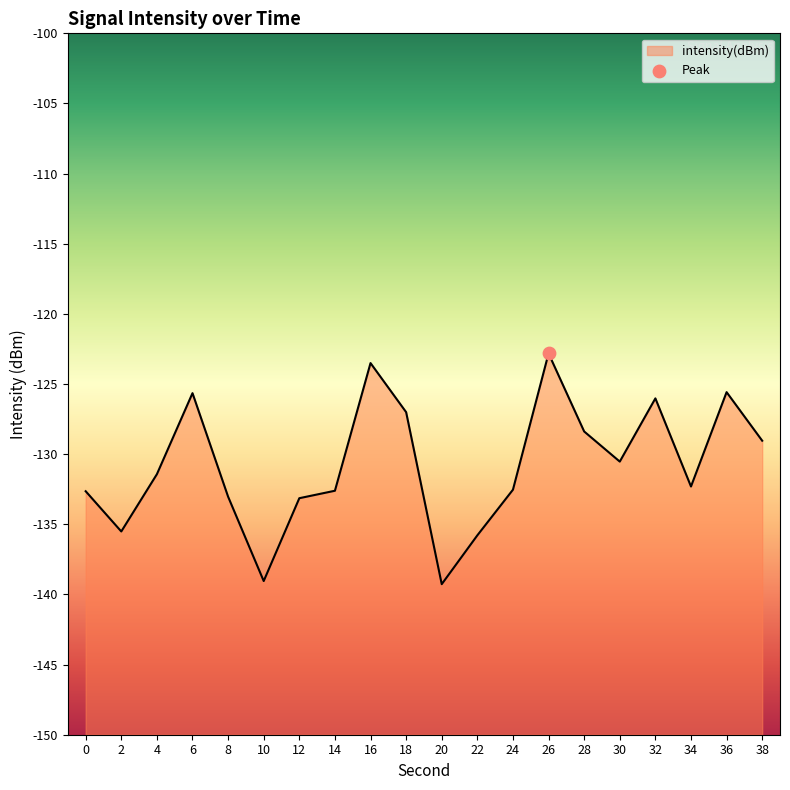

What is the change in value from 6 to 30?

-4.9